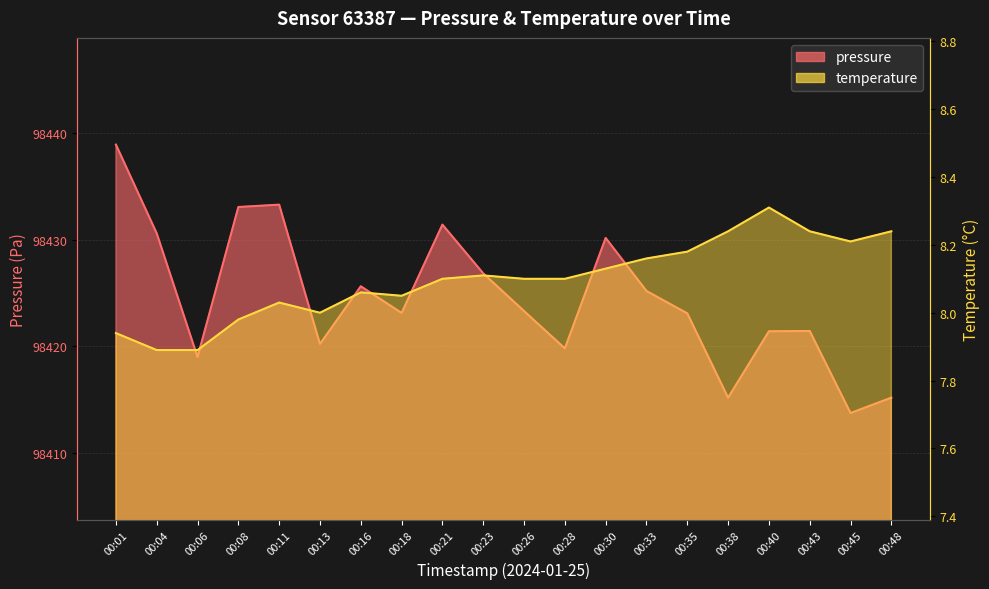

How many data points in temperature are less than 8?

4